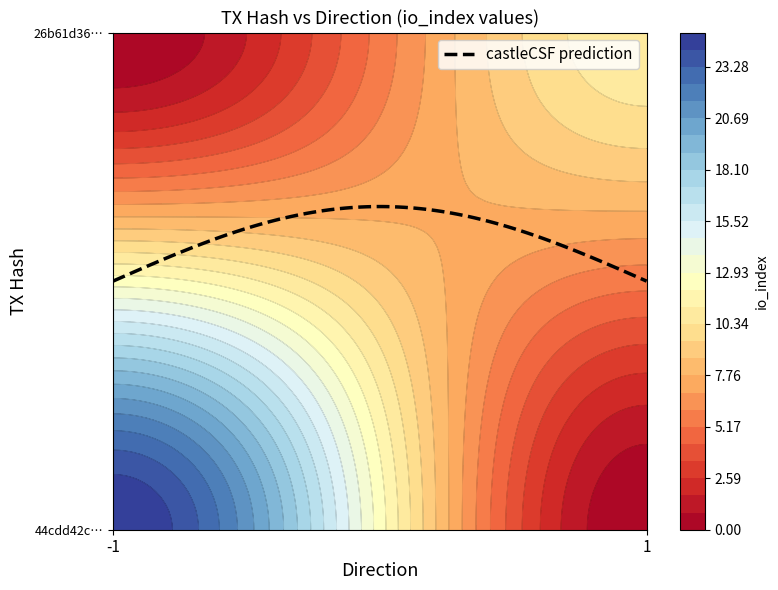

Reading left to right, what are all the values shown in this chart?

44cdd42c2448b5f41380800d44a1e1c5041311e: -1	25
26b61d36625e57e0681c968e52ea7a1329d6372: 1	11